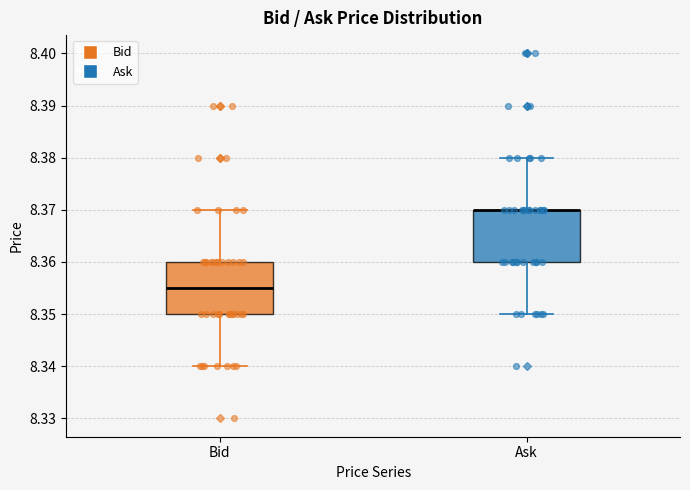

Reading left to right, transcribe this box plot: for each box, give where its median line is, the range the box spans, and where its two whiskers end, as read against the y-axis. The values are not printed on the chart, so give them approximately, as read against the axis.

Bid: median 8.355, box 8.350 to 8.360, whiskers 8.340 to 8.370
Ask: median 8.370 (drawn on the box's upper edge), box 8.360 to 8.370, whiskers 8.350 to 8.380